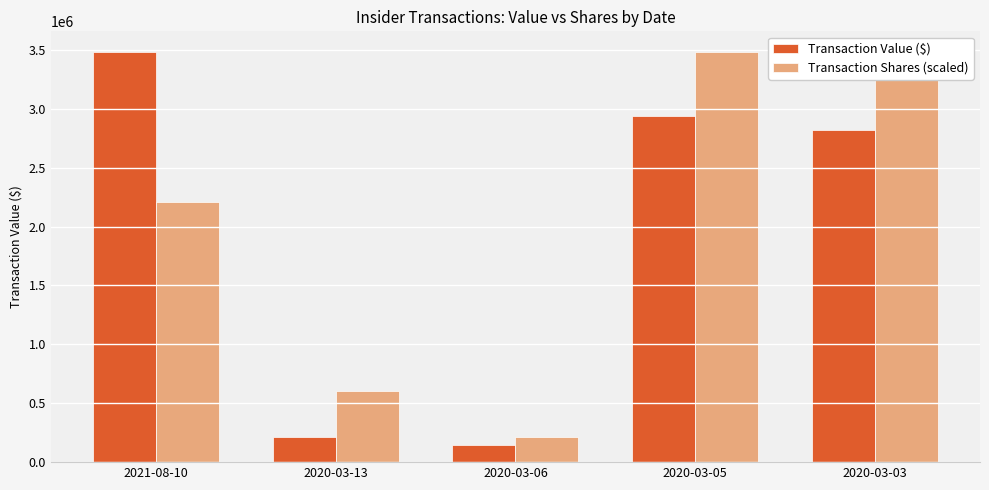

What position from the left is 2020-03-13?

2